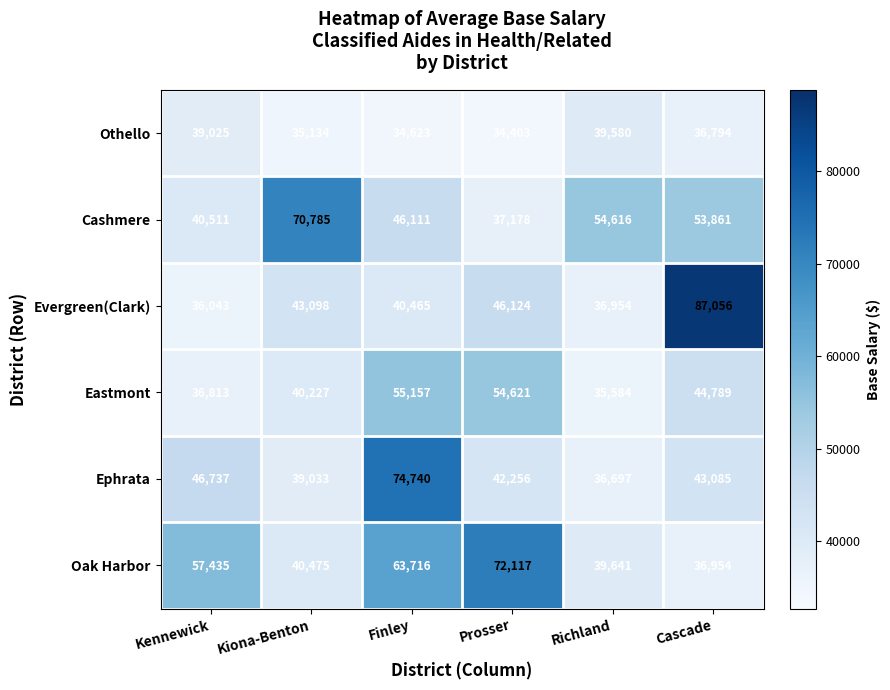

What is the difference between the maximum and minimum values in the Ephrata series?

38043